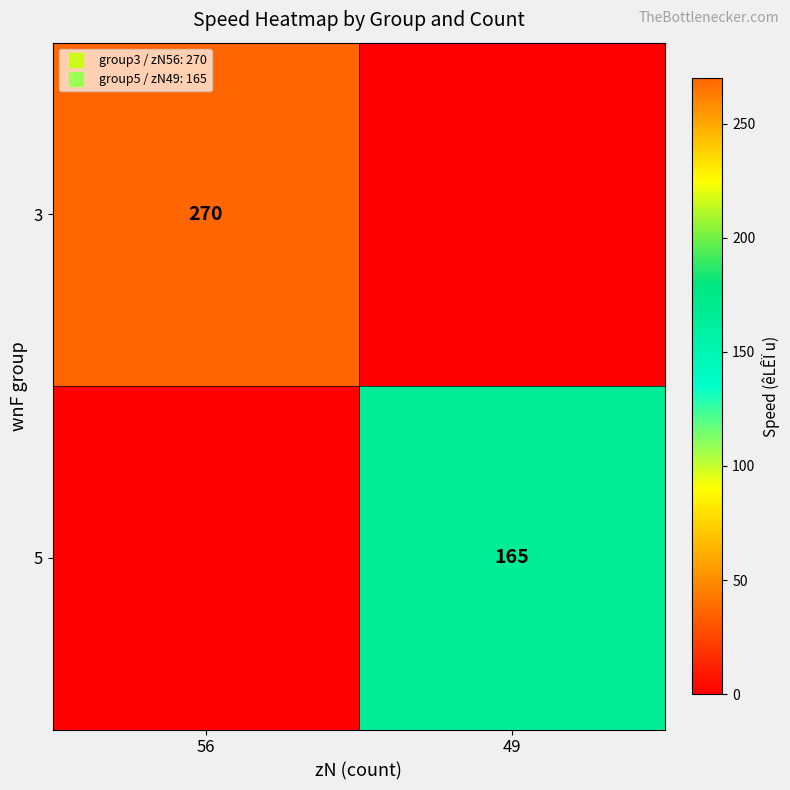

Which category has the highest value across all series?

56